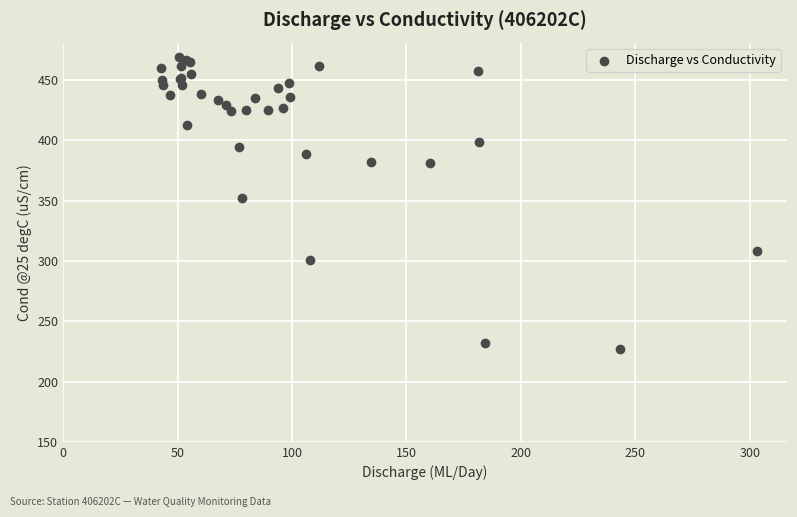

What Y value in the scatter plot is closest to 348?

352.3